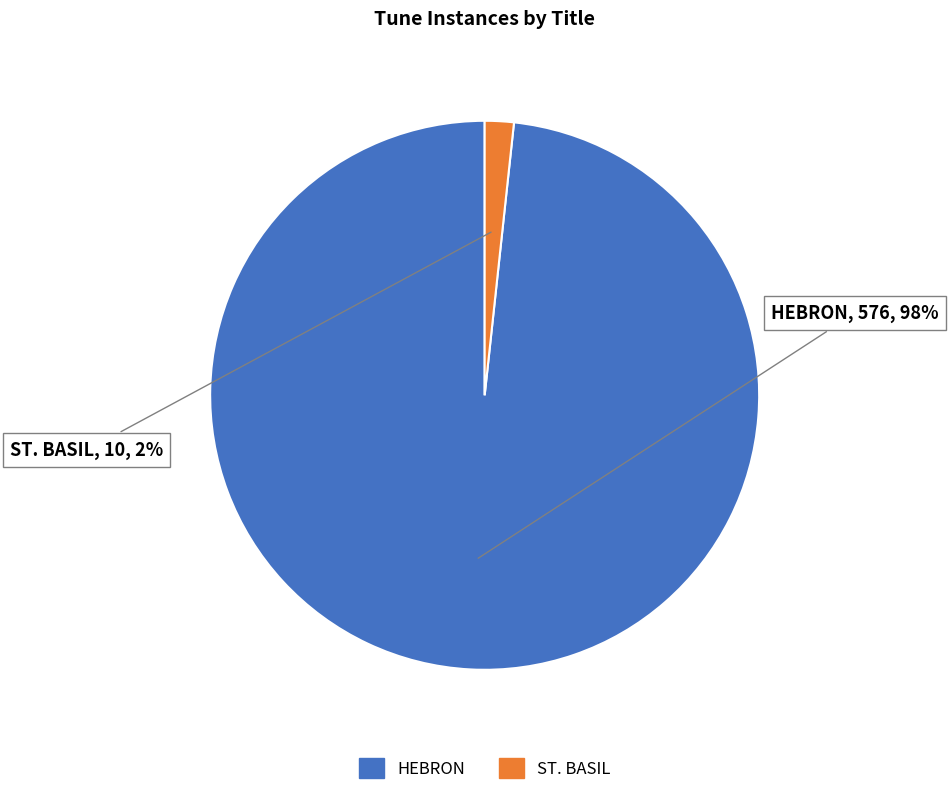

Is the sum of HEBRON and ST. BASIL greater than half?

Yes